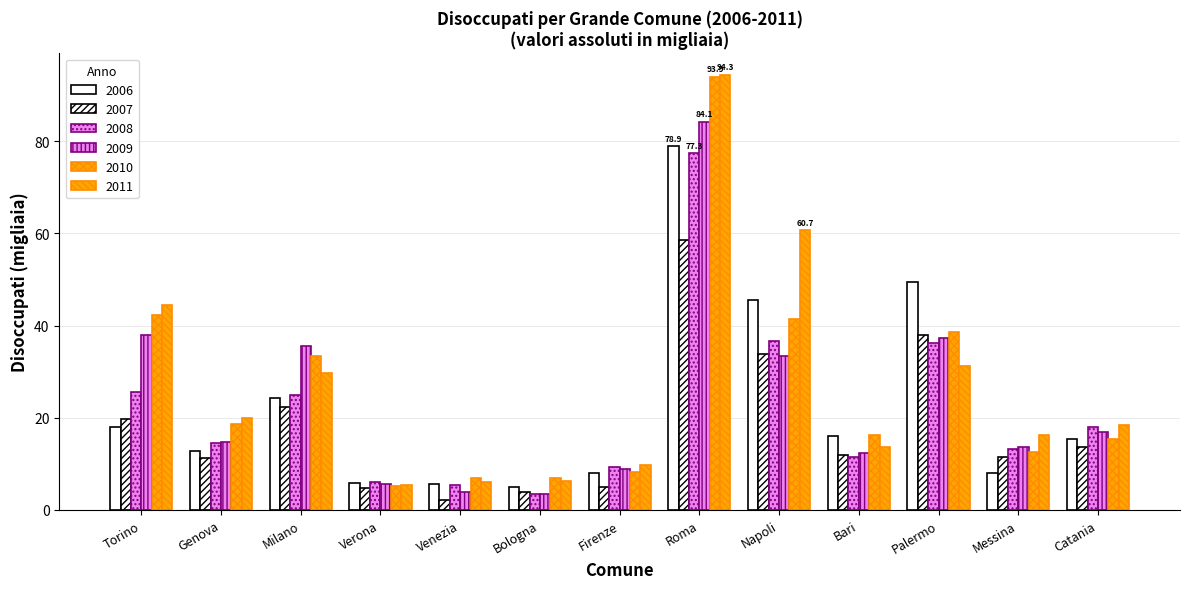

Is it true that 2011 equals 11.7 at Torino?

False